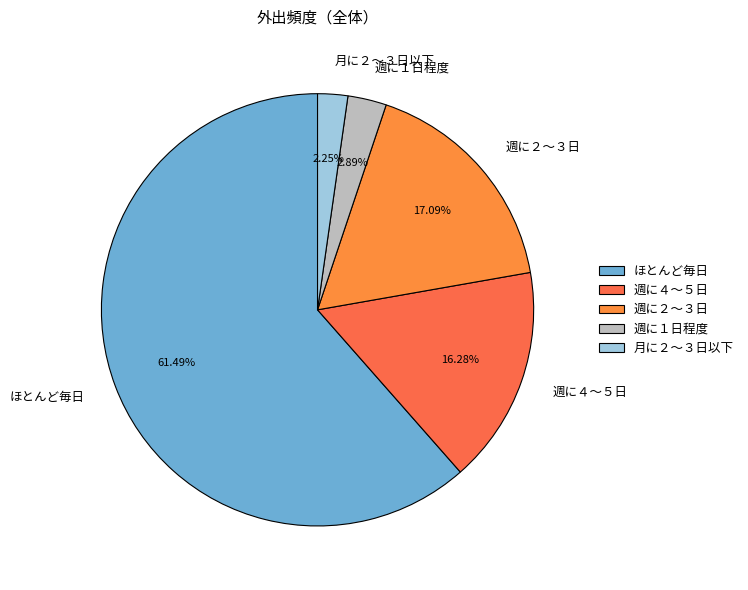

To the nearest percent, what is the difference between the largest and smallest slice percentages?

59%